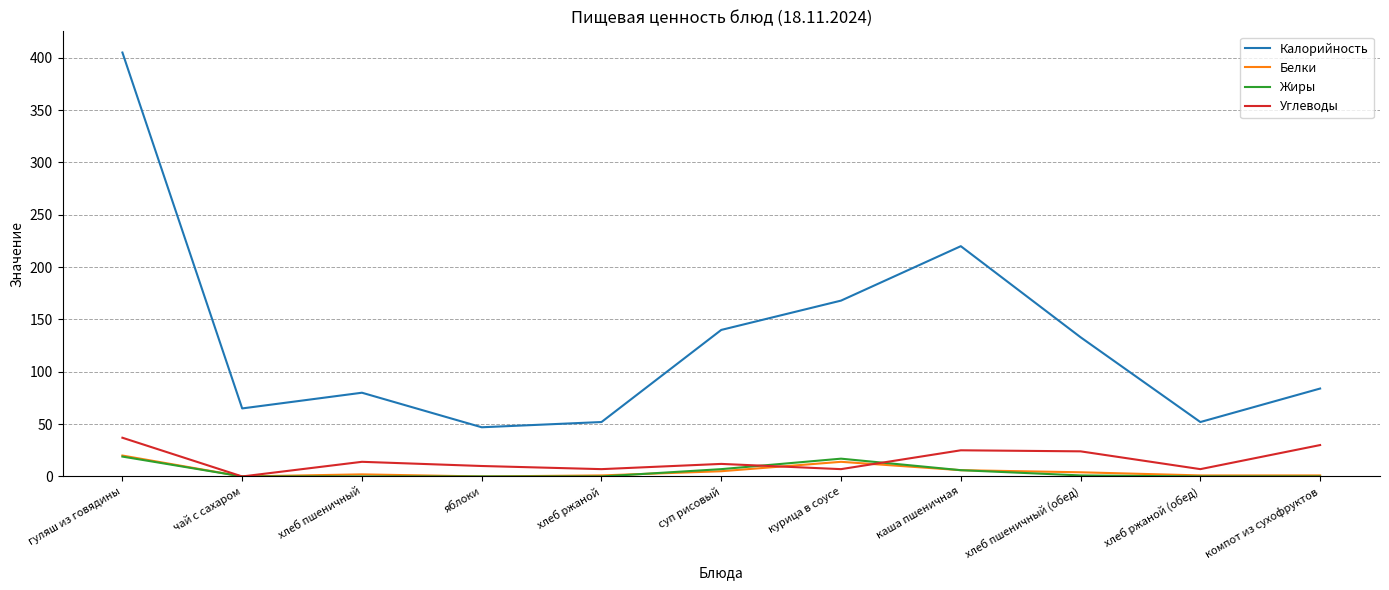

At which label is Калорийность closest to 226?

каша пшеничная